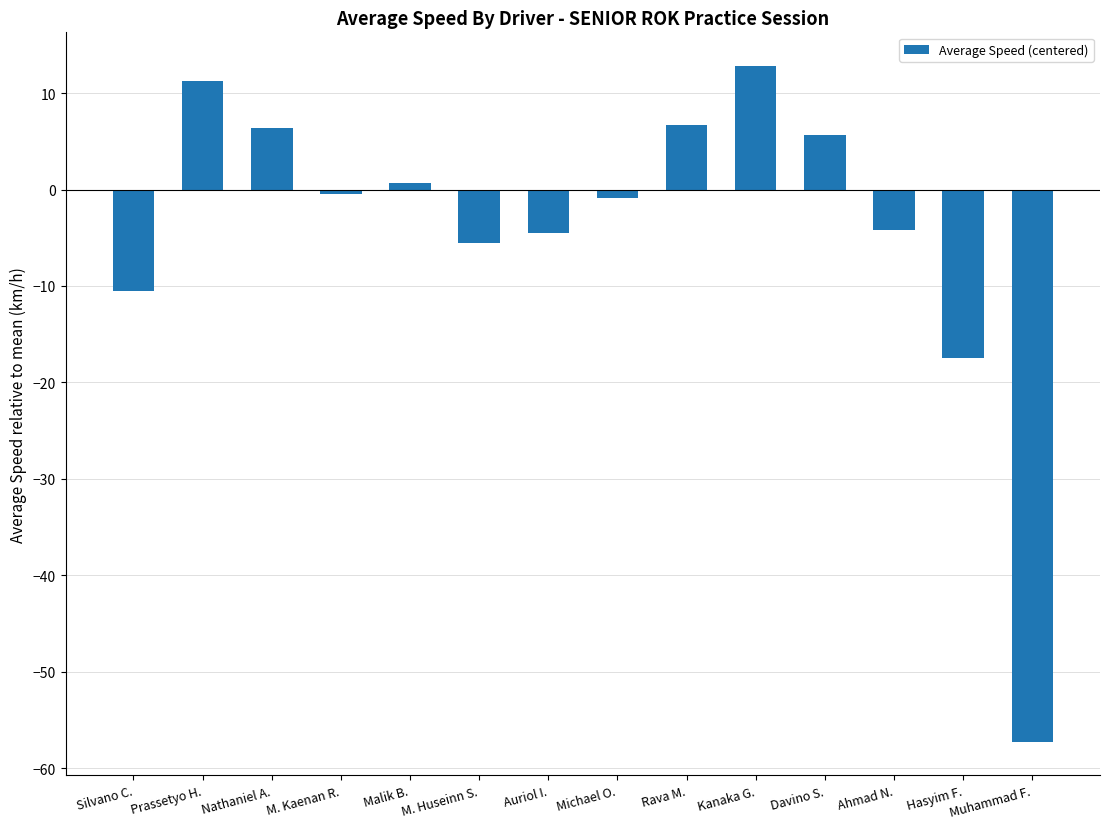

What is the label of the 9th bar from the left?

Rava M.